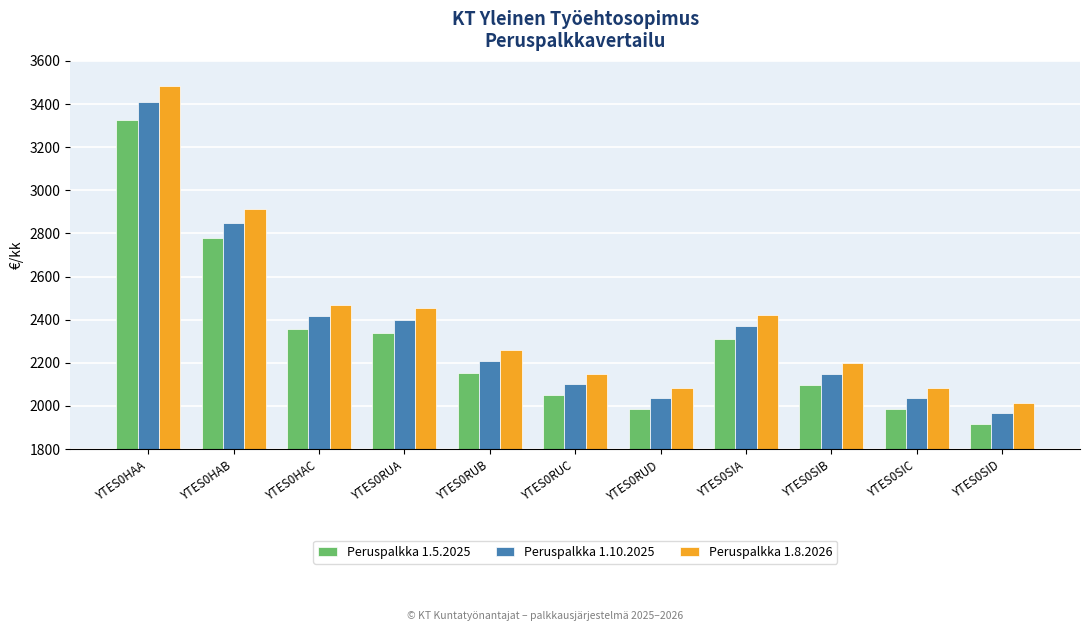

What is the label of the 5th bar from the left?

YTES0RUB